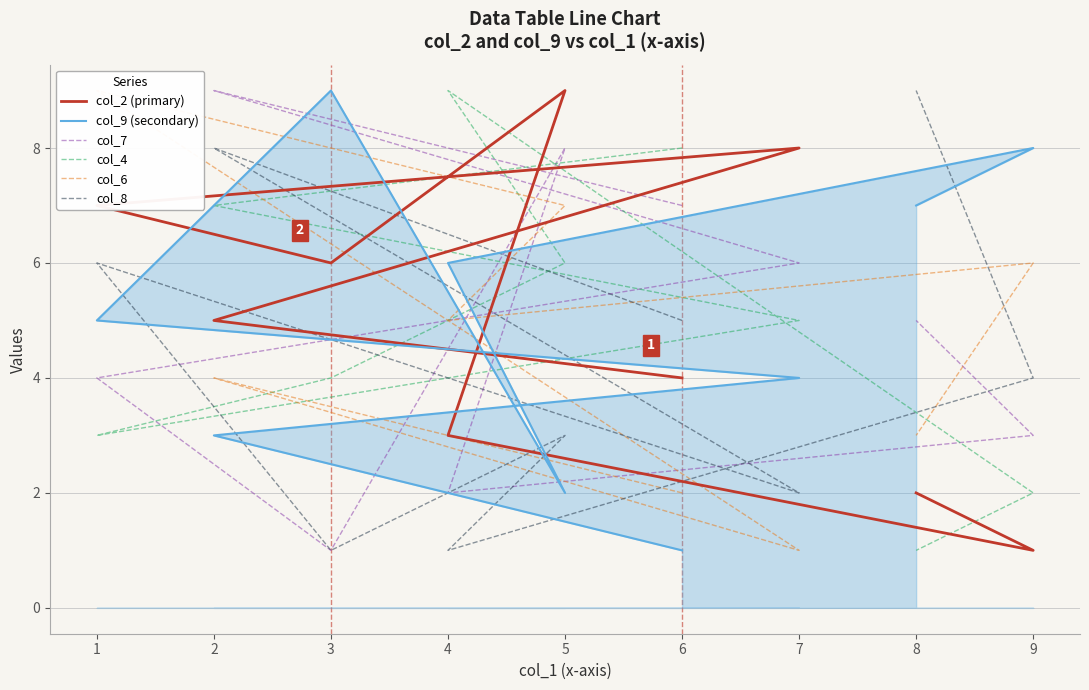

Where is the first local minimum for col_8?

7